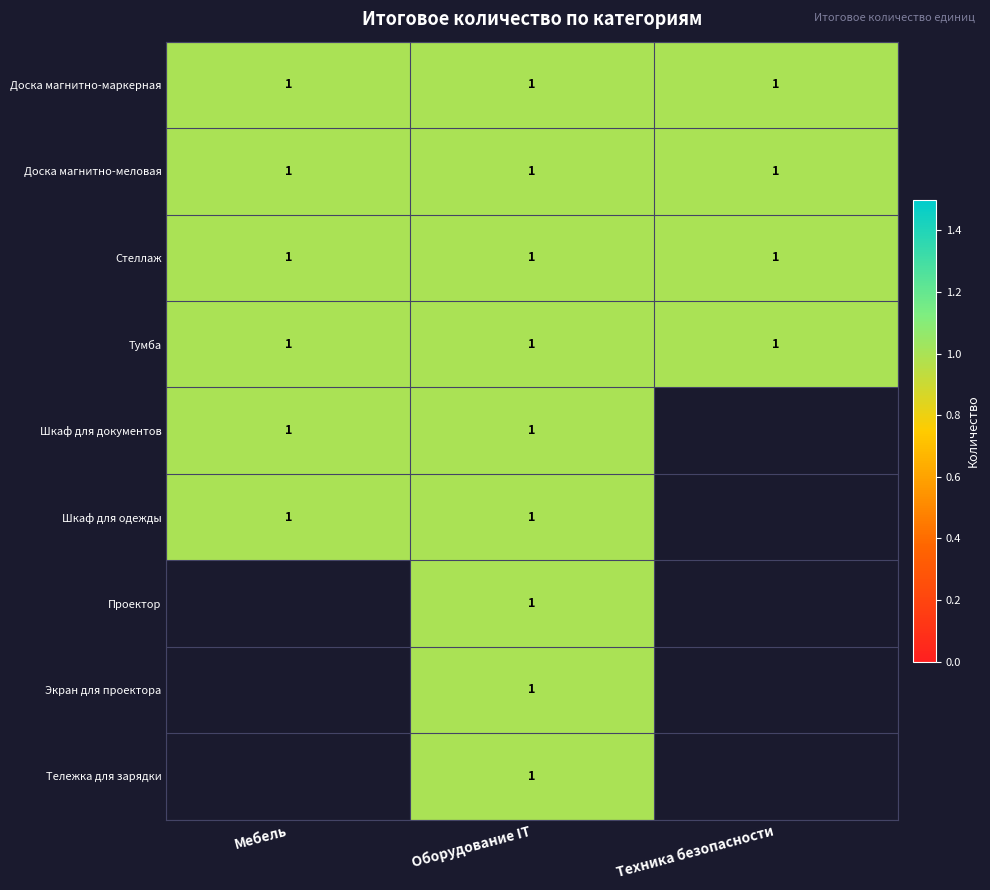

What is the sum of all Доска магнитно-меловая values?

3